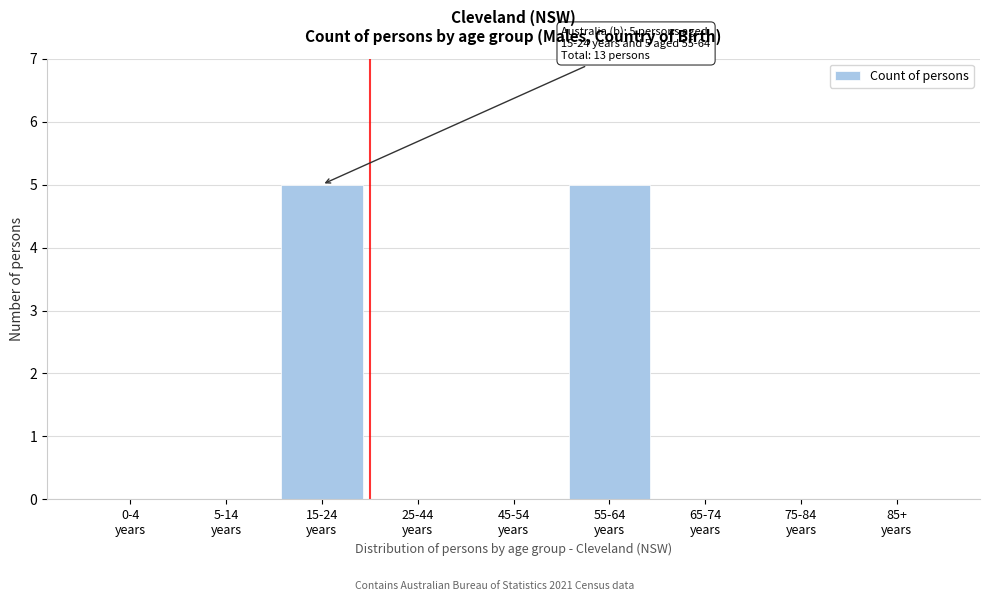

What is the maximum value shown in the chart?

5